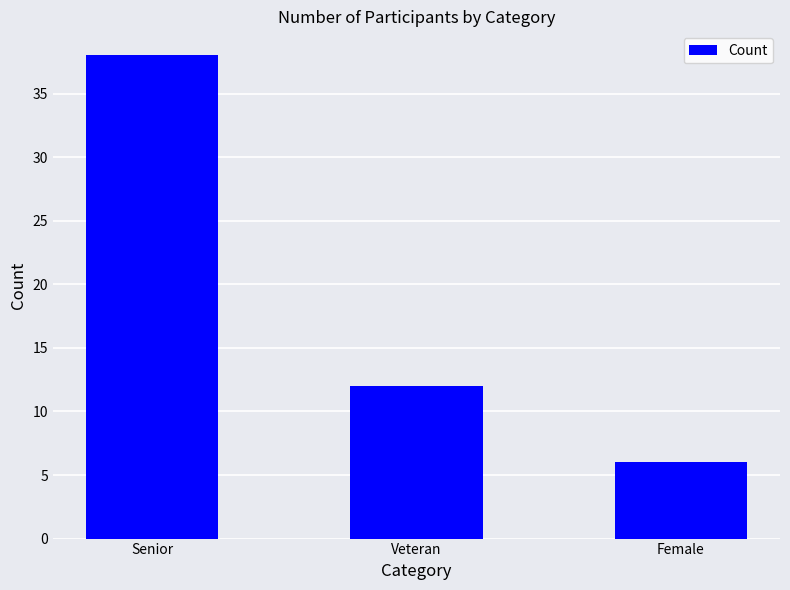

Reading right to left, extract all data points from this chart.

Female=6	Veteran=12	Senior=38